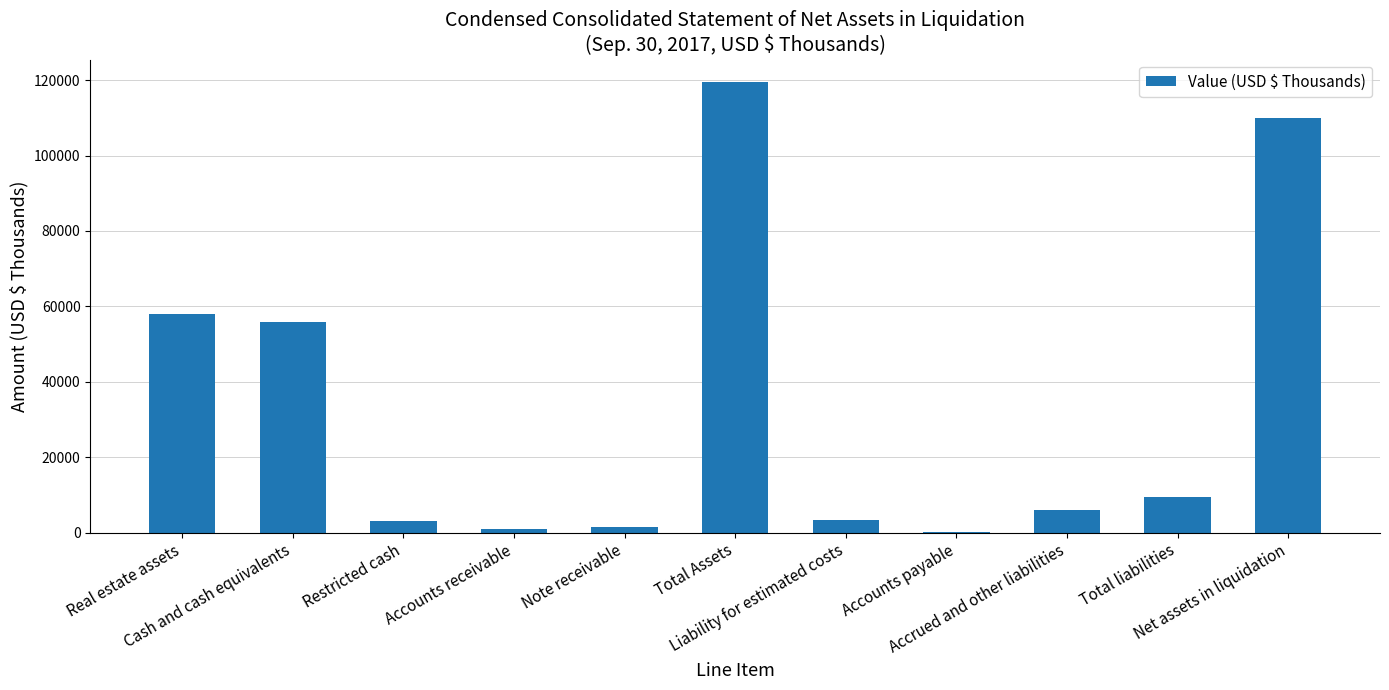

How many series are shown in this chart?

1